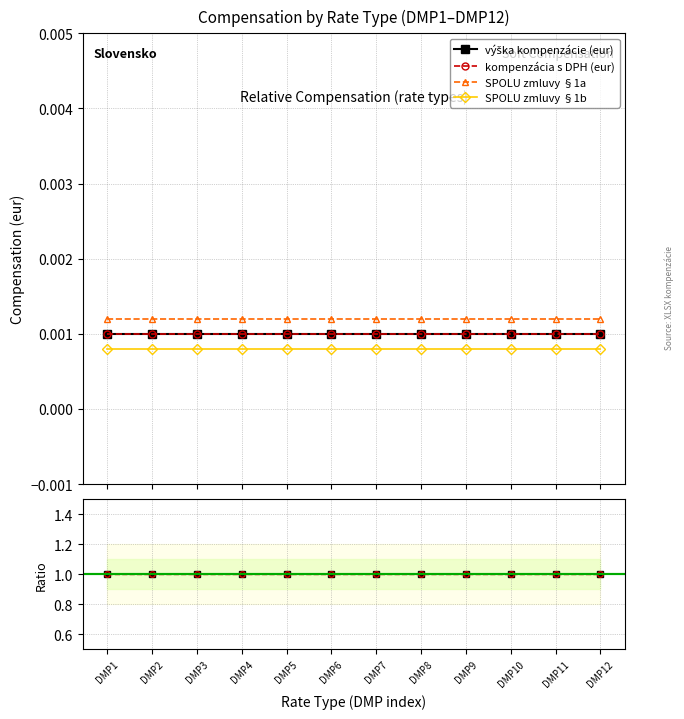

The value of SPOLU zmluvy §1b at DMP1 is 0.0. True or false?

True